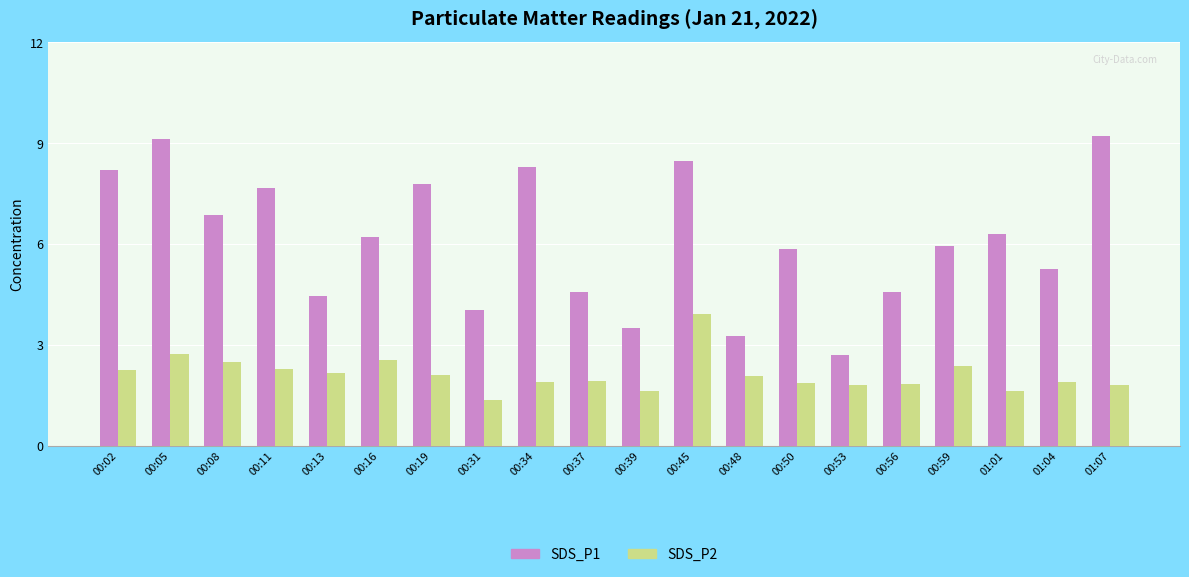

Which series changed the most between 00:50 and 00:53?

SDS_P1